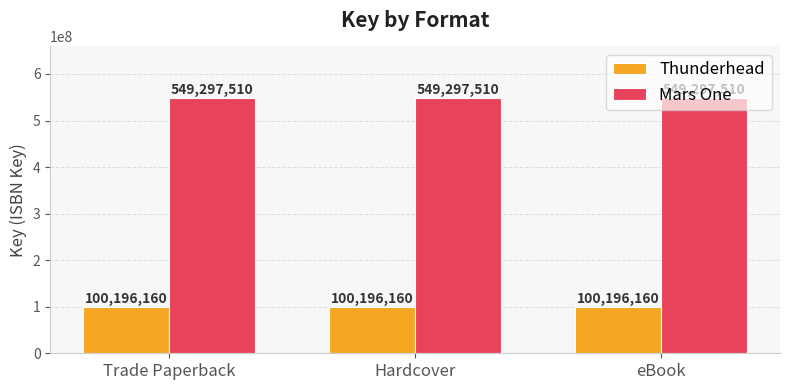

What is the label of the 3rd bar from the right?

Trade Paperback